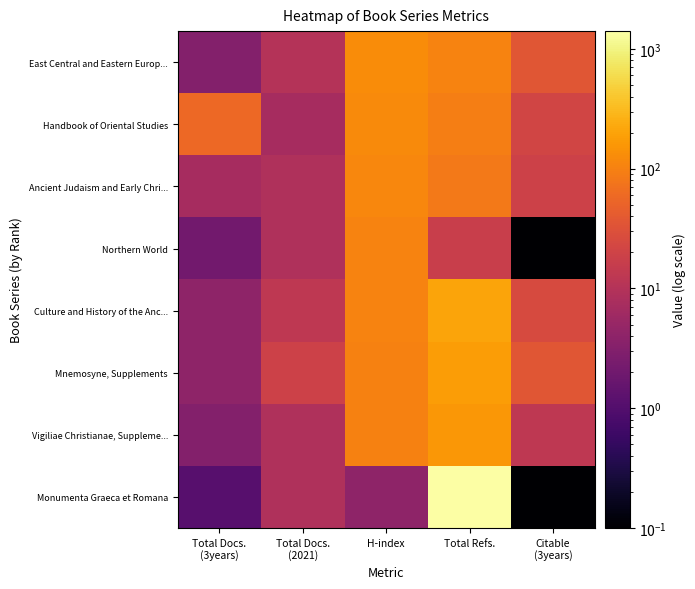

Which series has the widest spread of values?

Monumenta Graeca et Romana